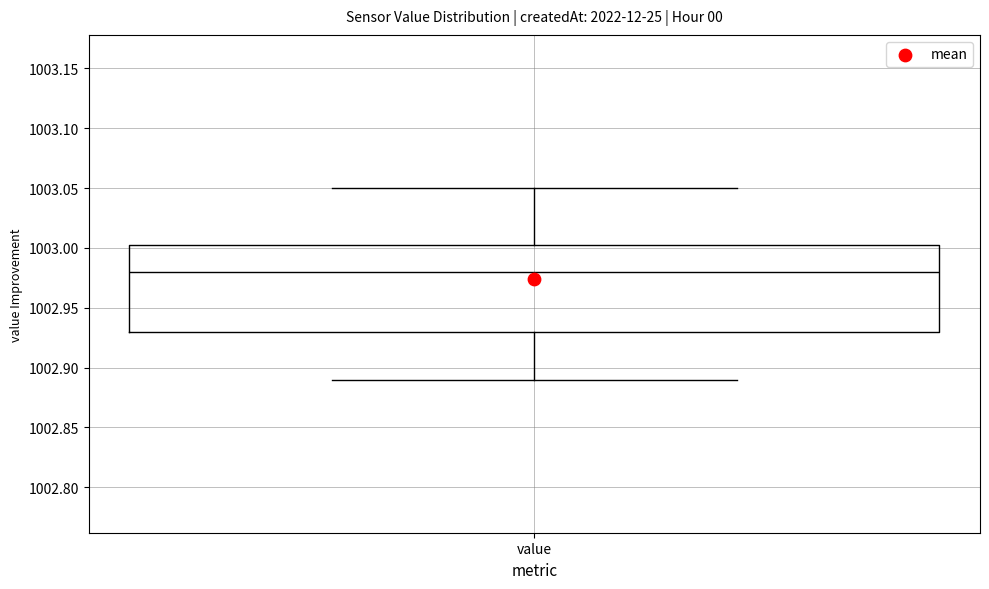

Read this box plot against the y-axis: the position of the median line, the range covered by the box, and the ends of both whiskers. The values are not printed on the chart, so give them approximately, as read against the axis.

median 1002.980, box 1002.930 to 1003.005, whiskers 1002.890 to 1003.050